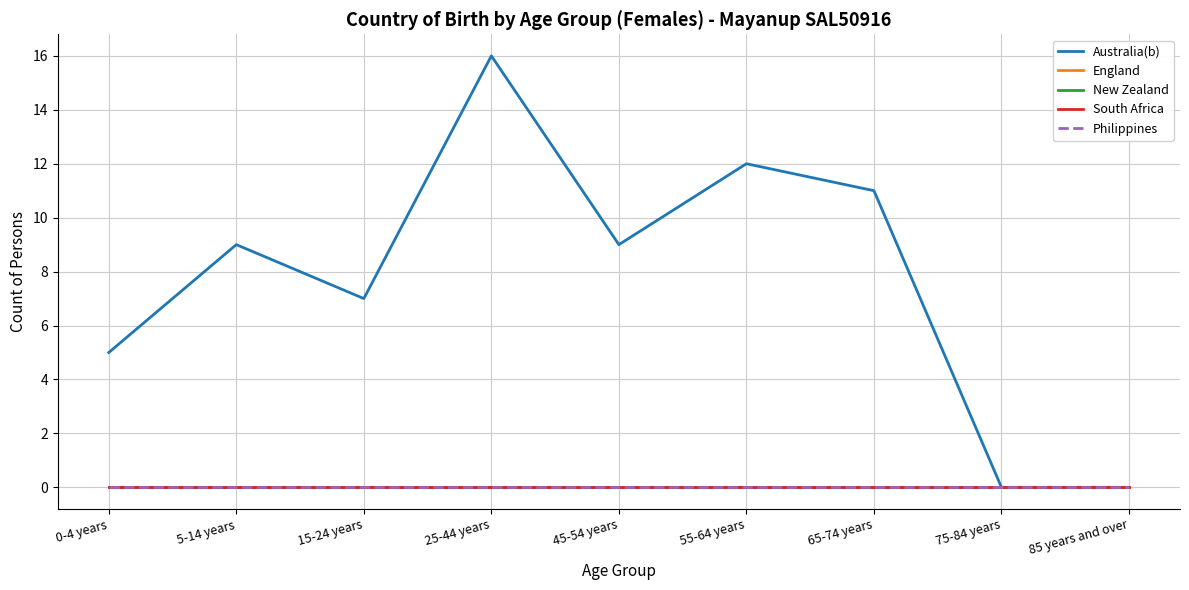

Which has a higher value, 85 years and over or 55-64 years?

55-64 years